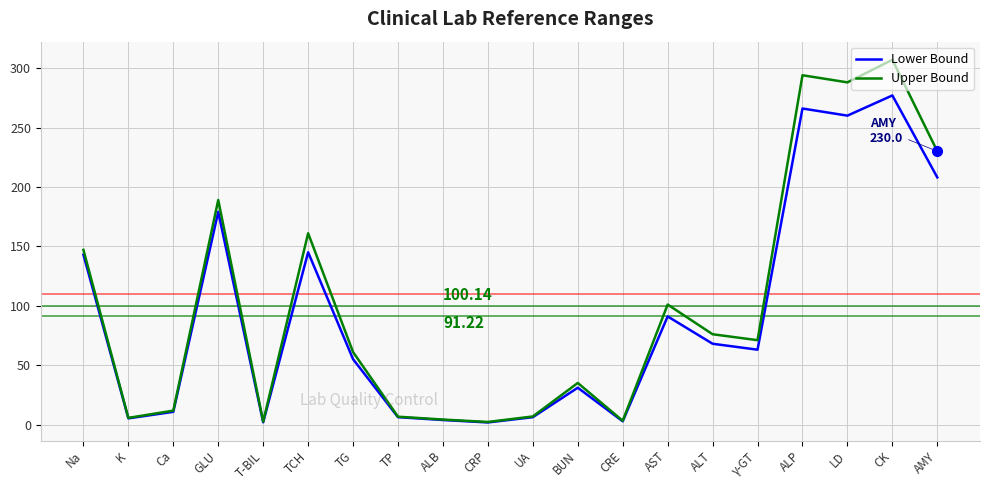

What is the total value across all series at CRP?

3.9